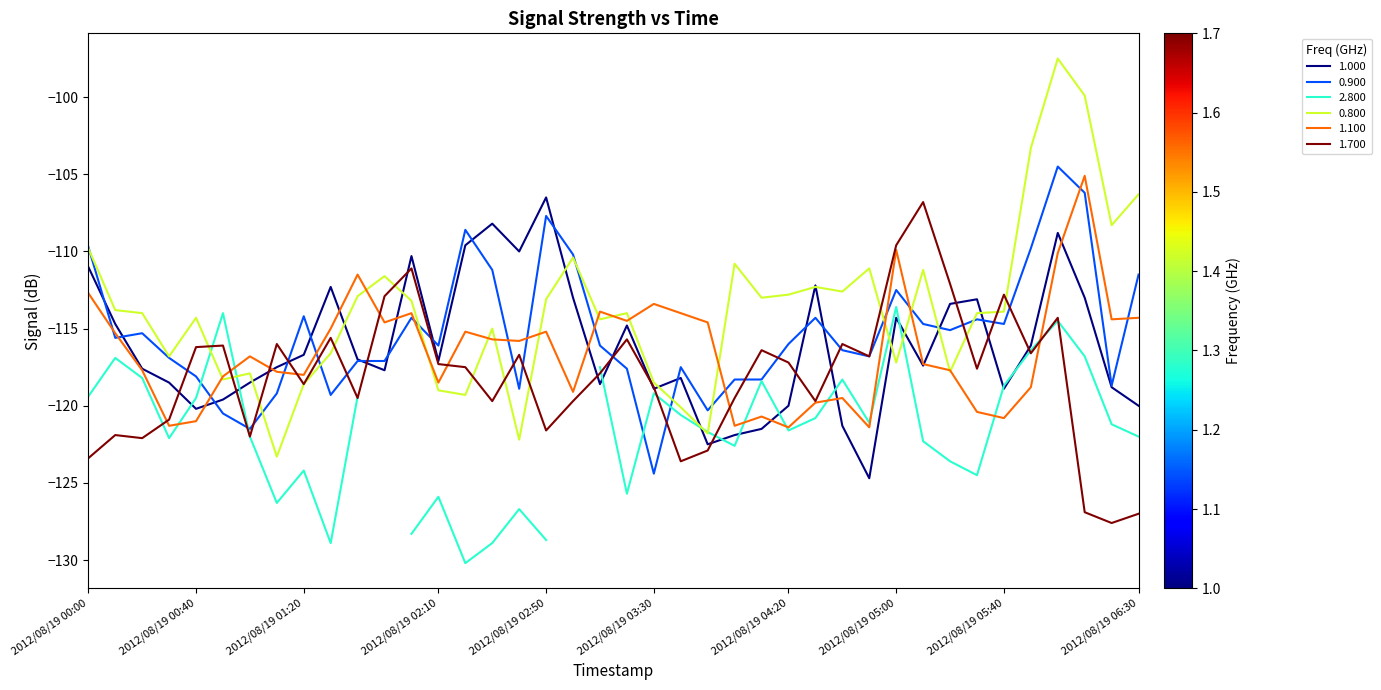

Where do 0.900 and 0.800 first cross each other?

2012/08/19 00:00 and 2012/08/19 00:10